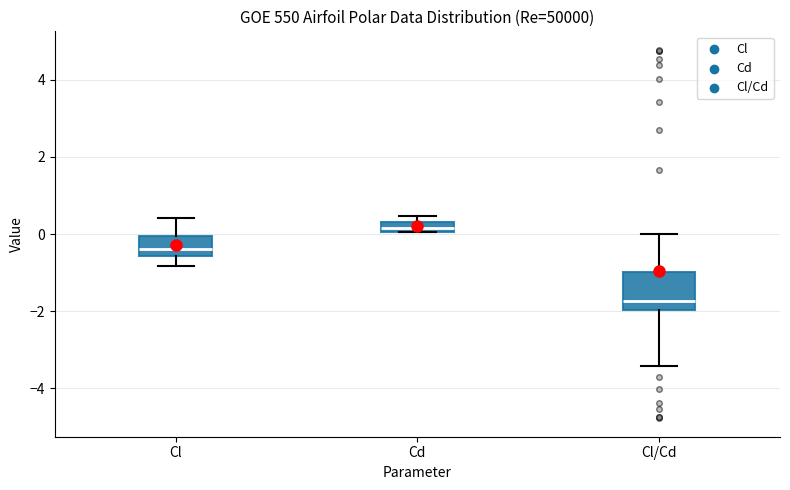

Where does the median line of the box for Cl sit on the y-axis? The values are not printed on the chart, so give them approximately, as read against the axis.

-0.4